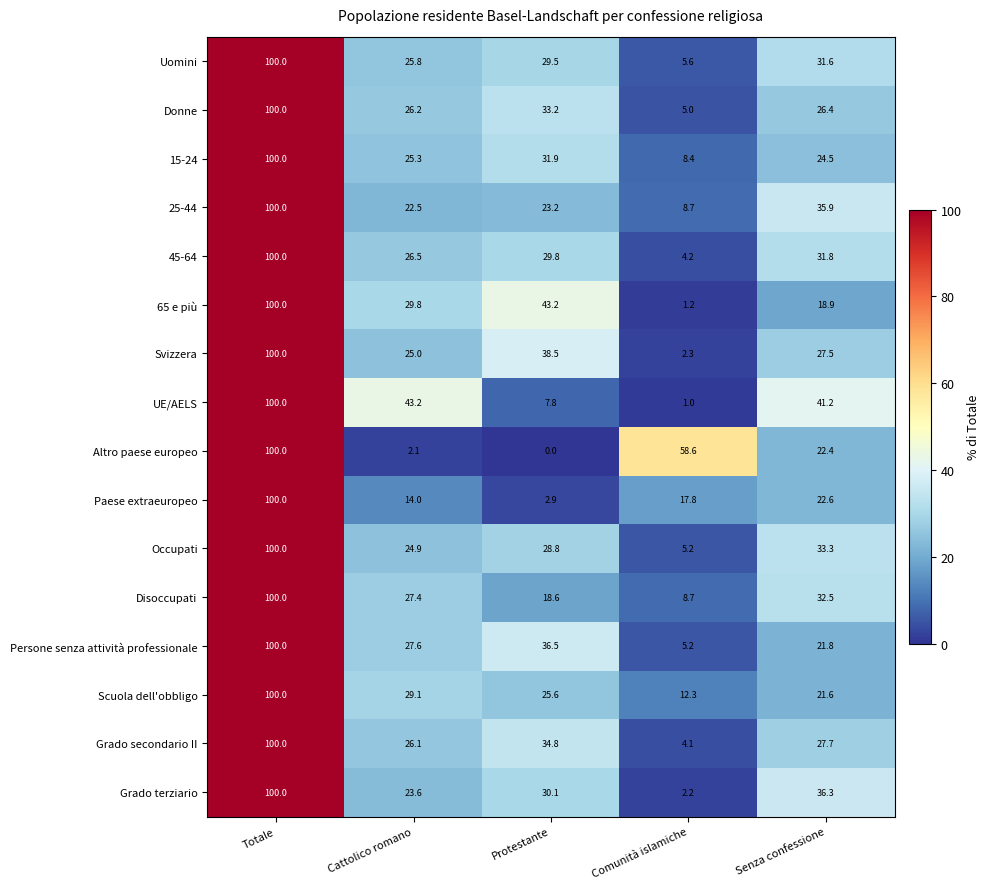

The Uomini series shows 3.0 at Comunità islamiche. True or false?

False